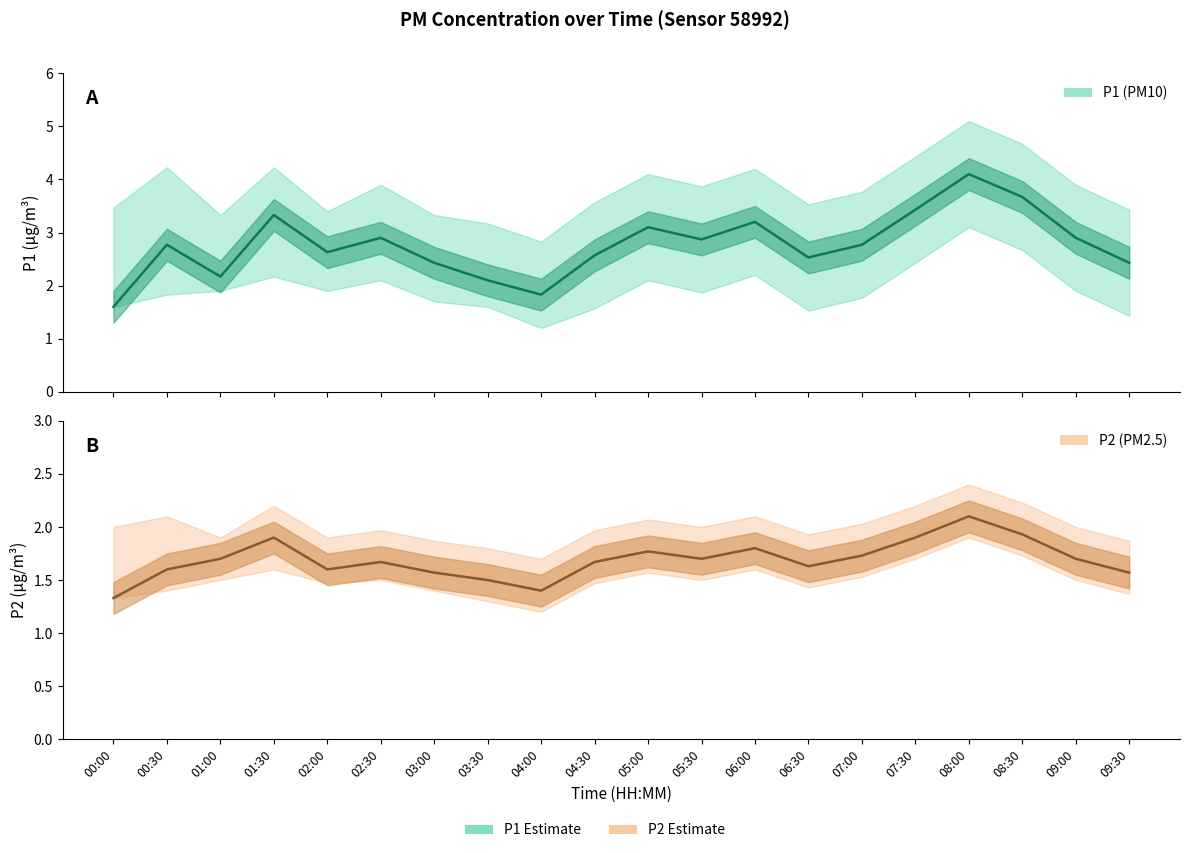

What is the highest value of the P2 series?

2.1